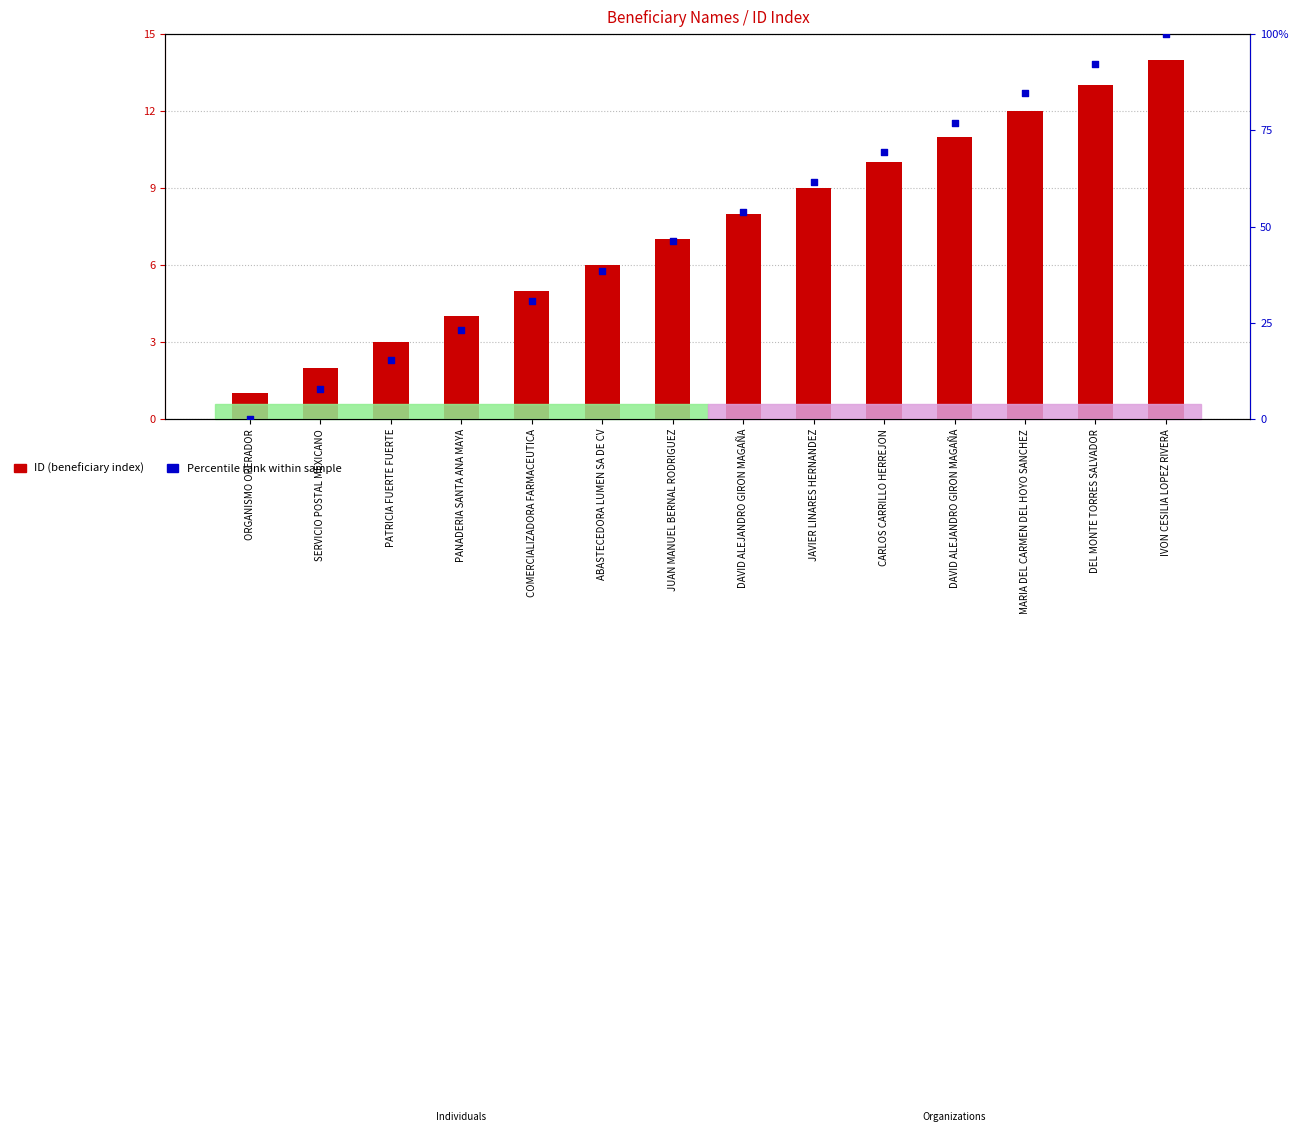

At which category is the sum across all series the highest?

IVON CESILIA LOPEZ RIVERA